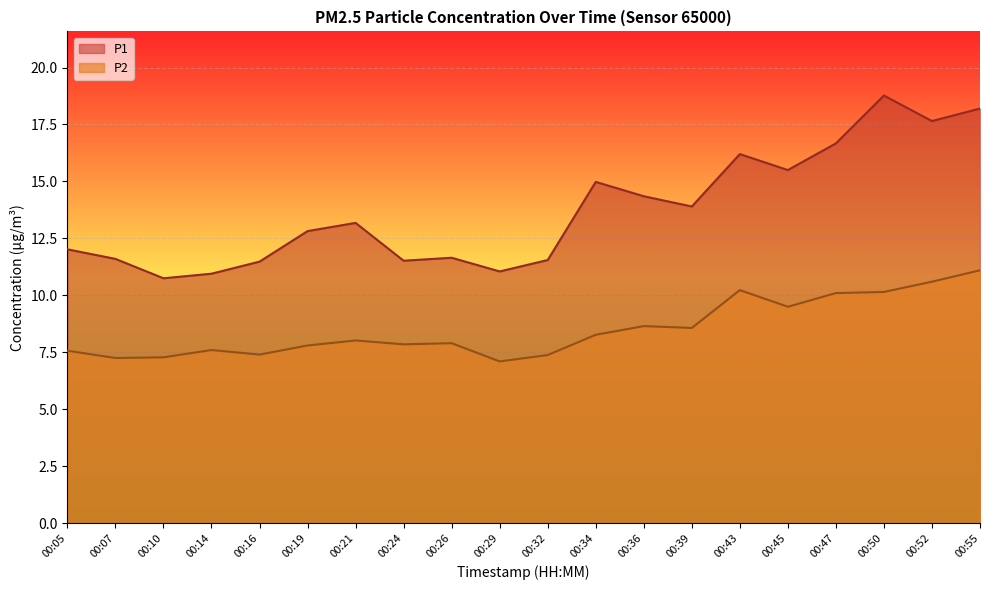

Reading left to right, what are all the values shown in this chart?

P1: 00:05=12.0	00:07=11.6	00:10=10.8	00:14=10.9	00:16=11.5	00:19=12.8	00:21=13.2	00:24=11.5	00:26=11.7	00:29=11.1	00:32=11.6	00:34=15.0	00:36=14.3	00:39=13.9	00:43=16.2	00:45=15.5	00:47=16.7	00:50=18.8	00:52=17.6	00:55=18.2
P2: 00:05=7.6	00:07=7.2	00:10=7.3	00:14=7.6	00:16=7.4	00:19=7.8	00:21=8.0	00:24=7.8	00:26=7.9	00:29=7.1	00:32=7.4	00:34=8.3	00:36=8.7	00:39=8.6	00:43=10.2	00:45=9.5	00:47=10.1	00:50=10.2	00:52=10.6	00:55=11.1